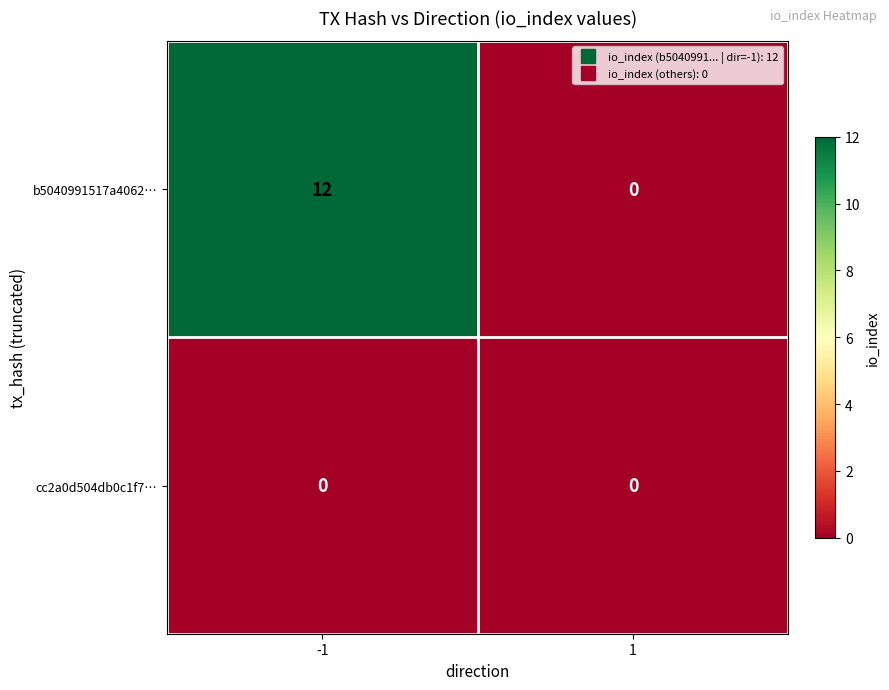

Rank the series by their maximum value, from highest to lowest.

b5040991517a4062…, cc2a0d504db0c1f7…